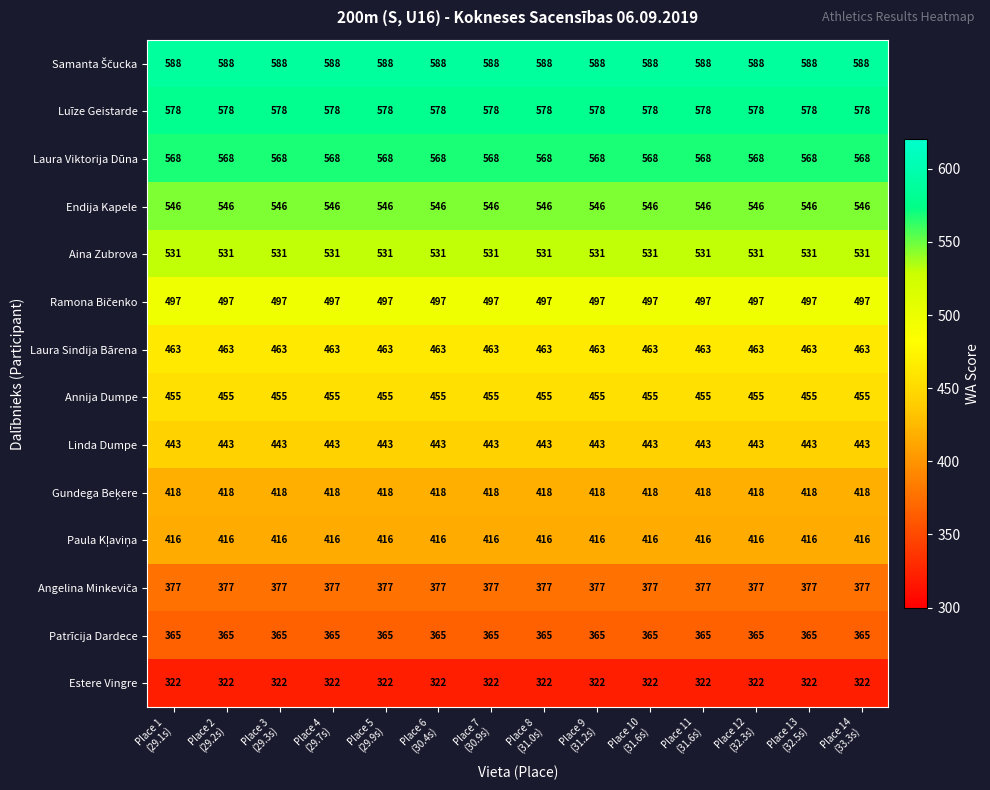

What is the greatest value displayed?

588